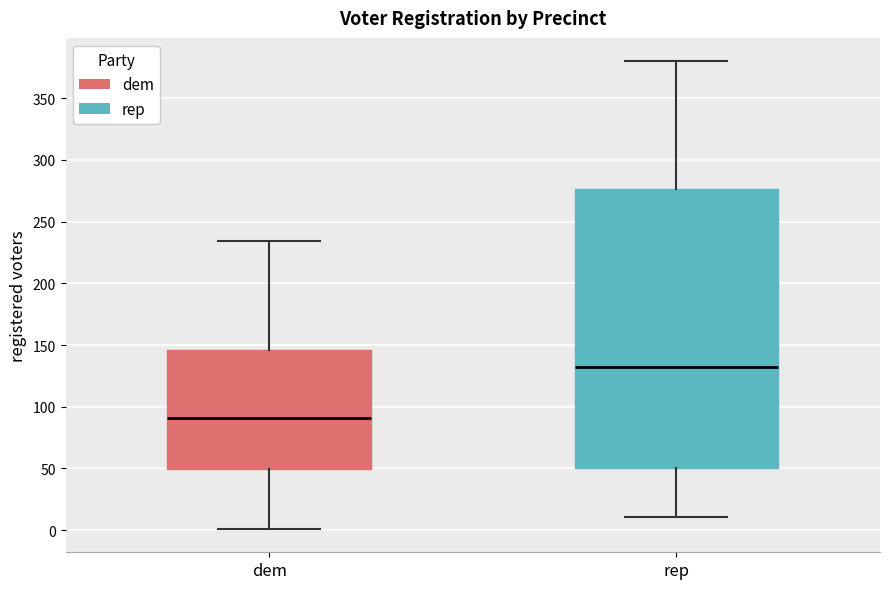

Reading left to right, read every box against the y-axis: the position of its median line, the range the box covers, and the ends of its whiskers. The values are not printed on the chart, so give them approximately, as read against the axis.

dem: median 90, box 50 to 145, whiskers 0 to 235
rep: median 130, box 50 to 275, whiskers 10 to 380